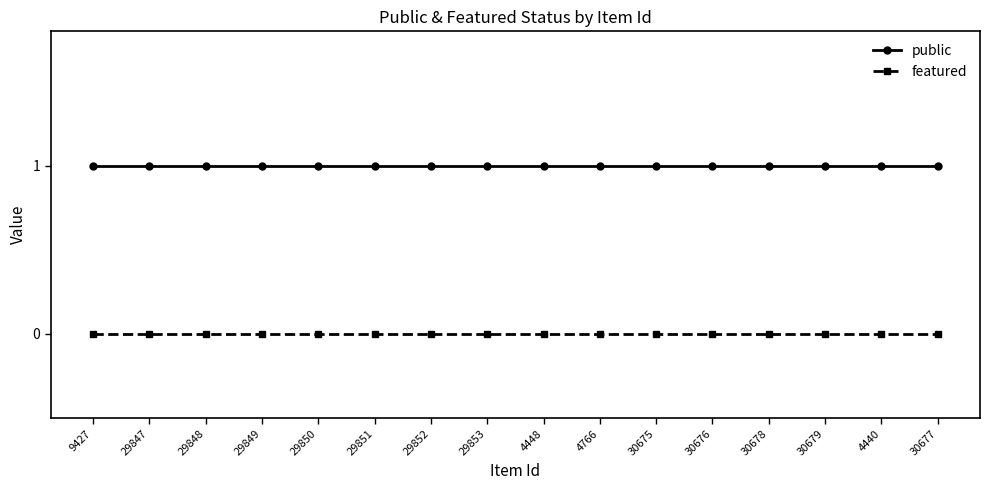

The value of featured at 30676 is 0. True or false?

True